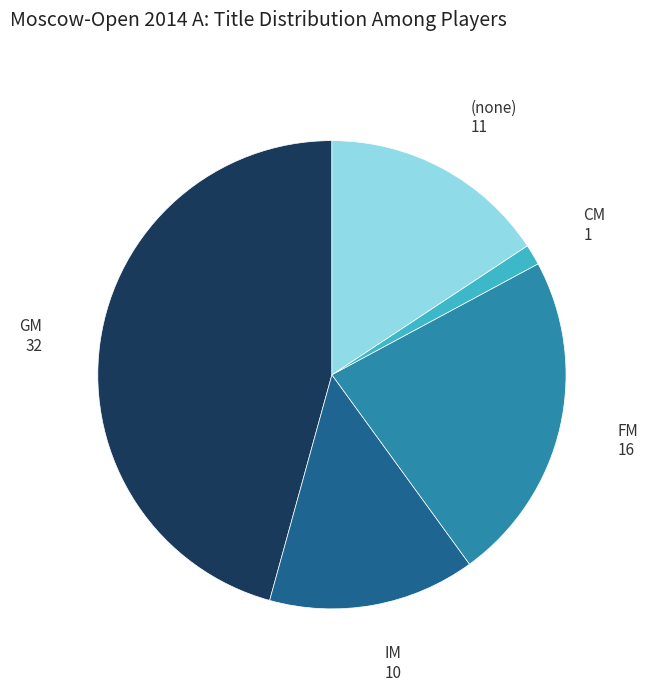

Between CM and (none), which is larger?

(none)